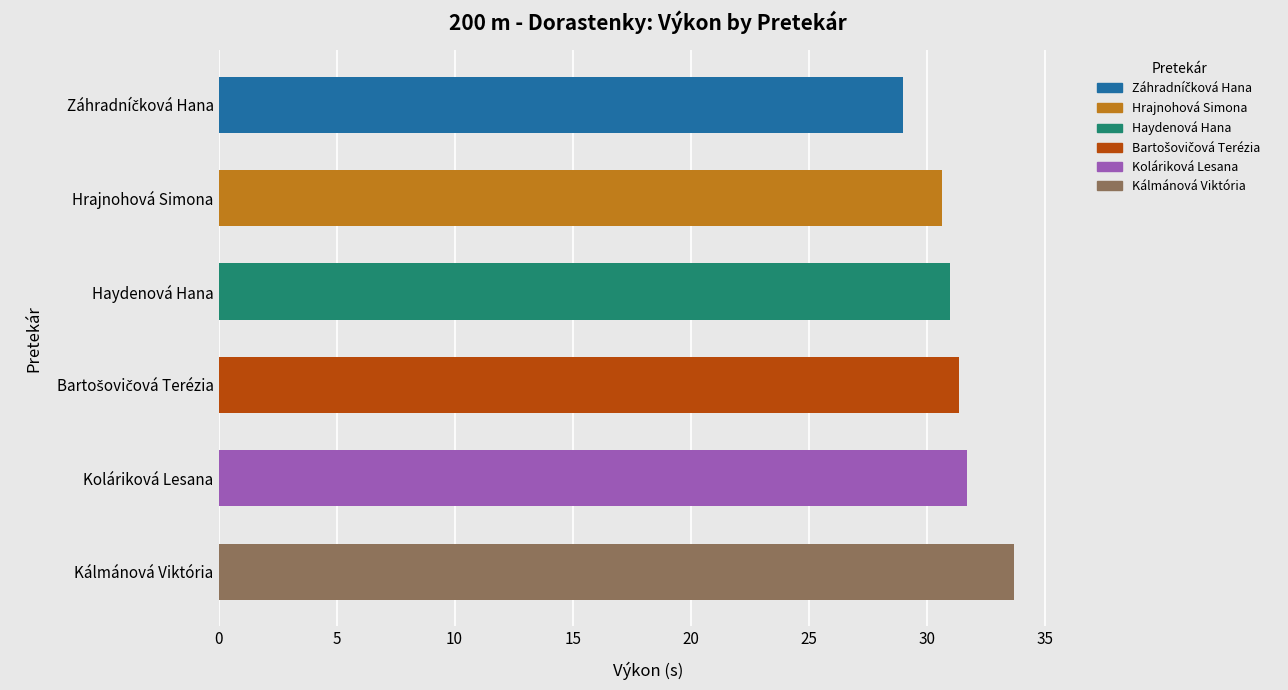

What is the maximum value shown in the chart?

33.7